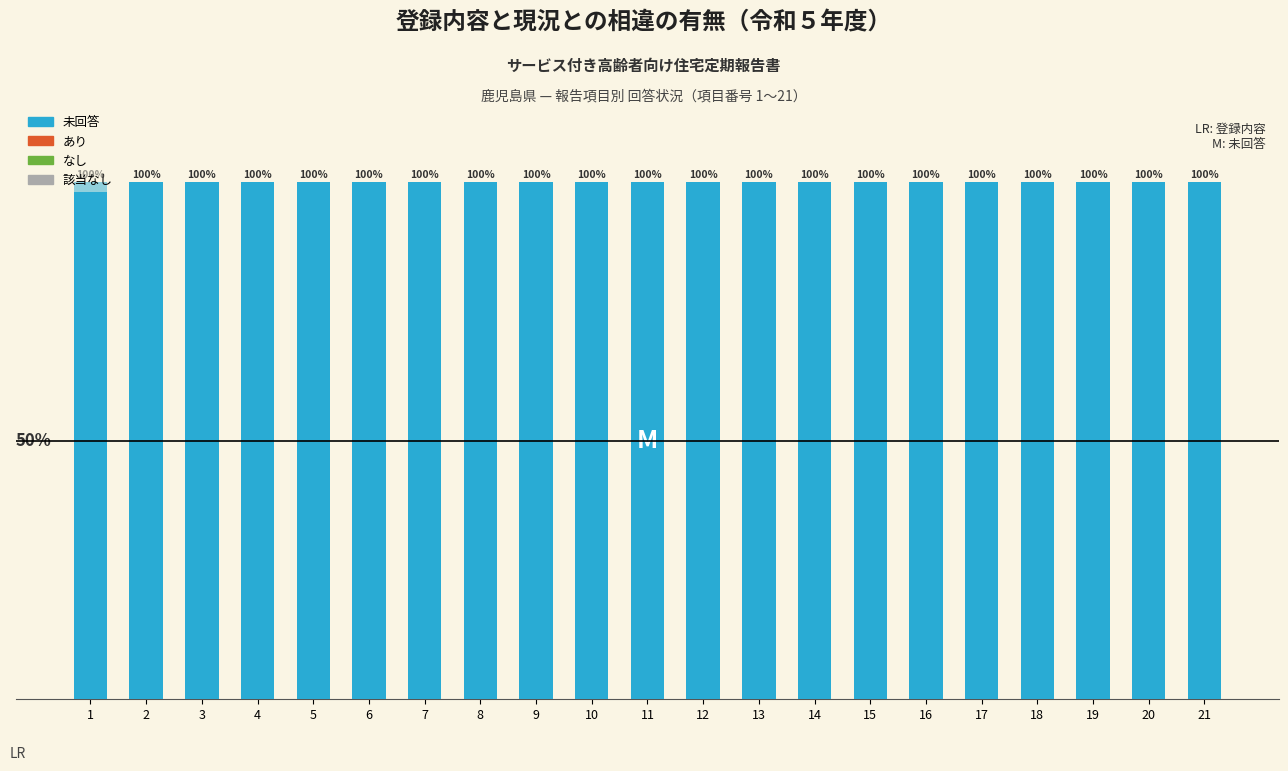

Which series has the largest range (max minus min)?

未回答